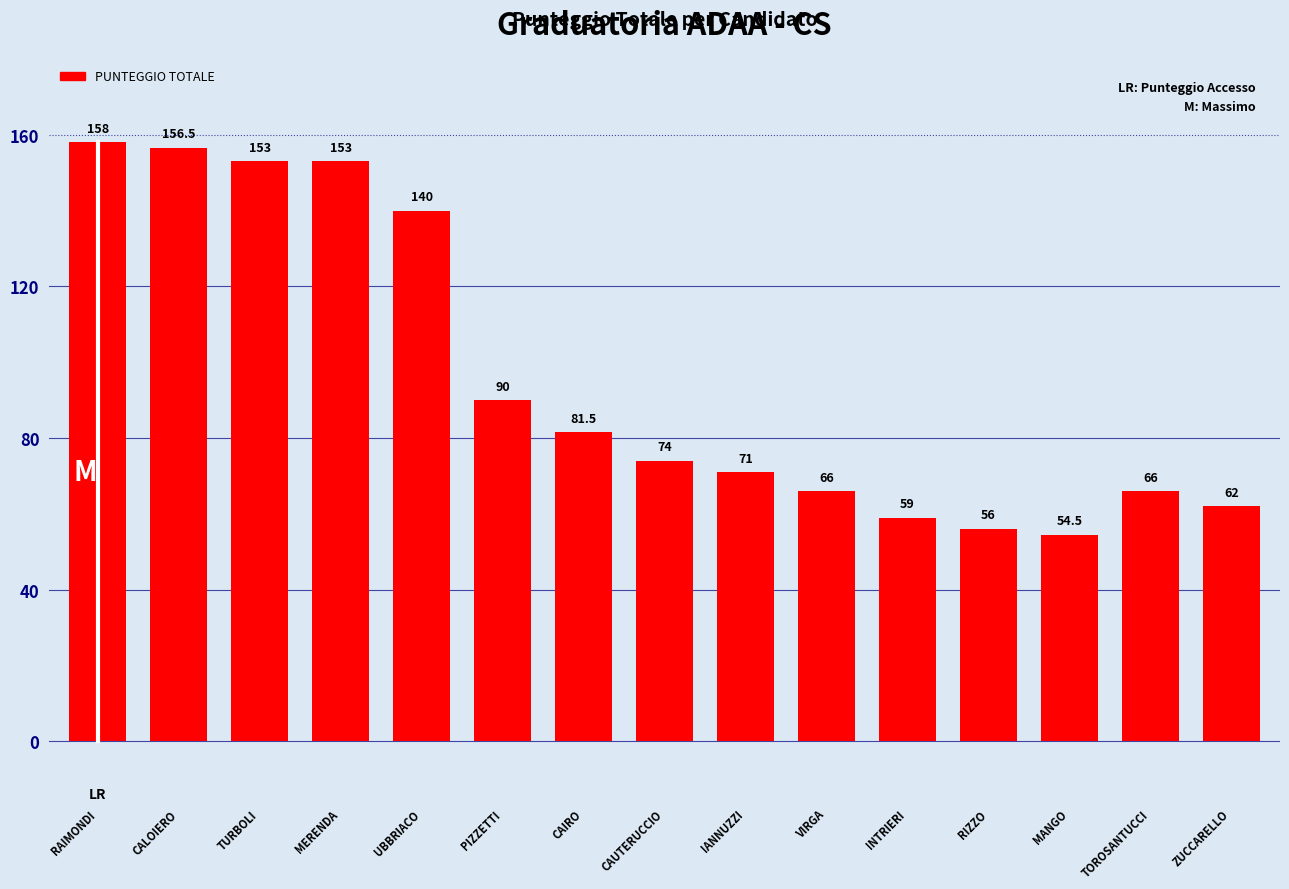

Count the number of data series in this chart.

1